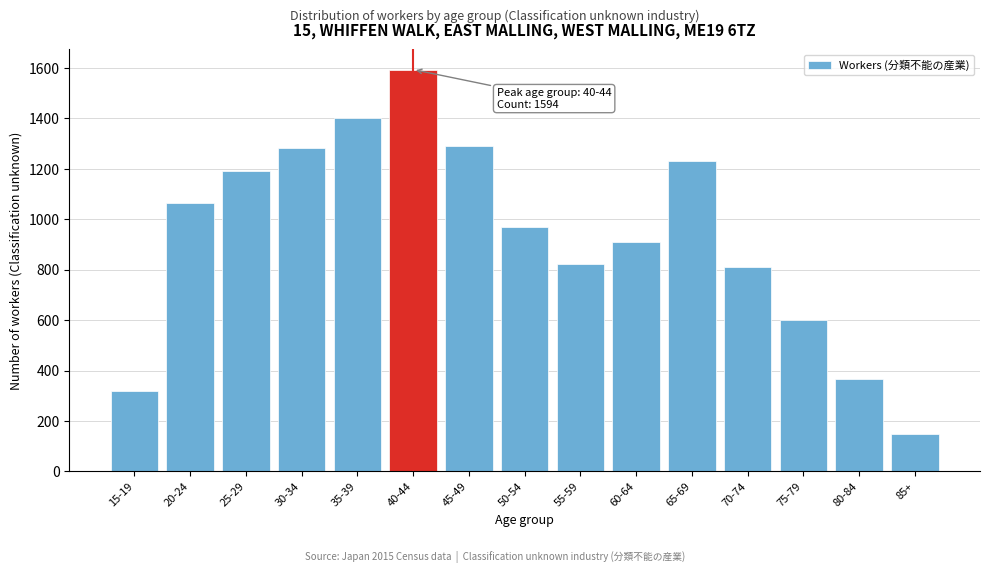

Reading left to right, what are all the values shown in this chart?

319	1065	1191	1281	1401	1594	1291	971	821	911	1230	810	601	365	150